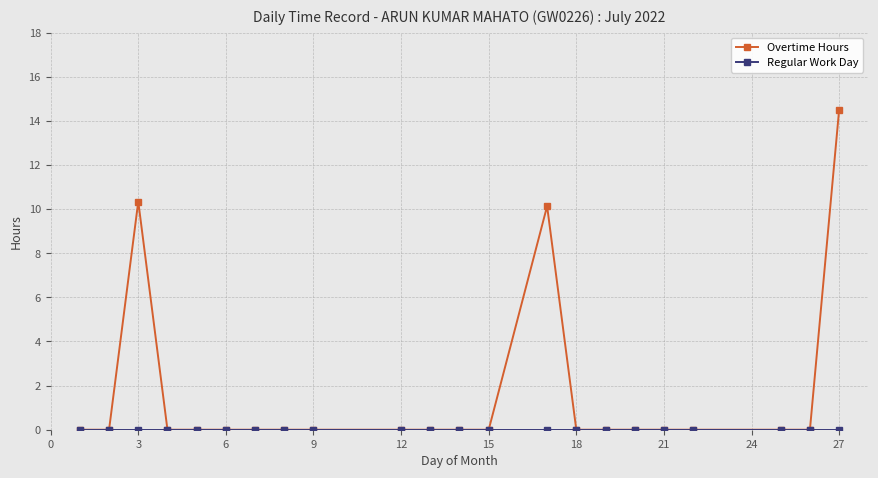

What is the greatest value displayed?

14.5